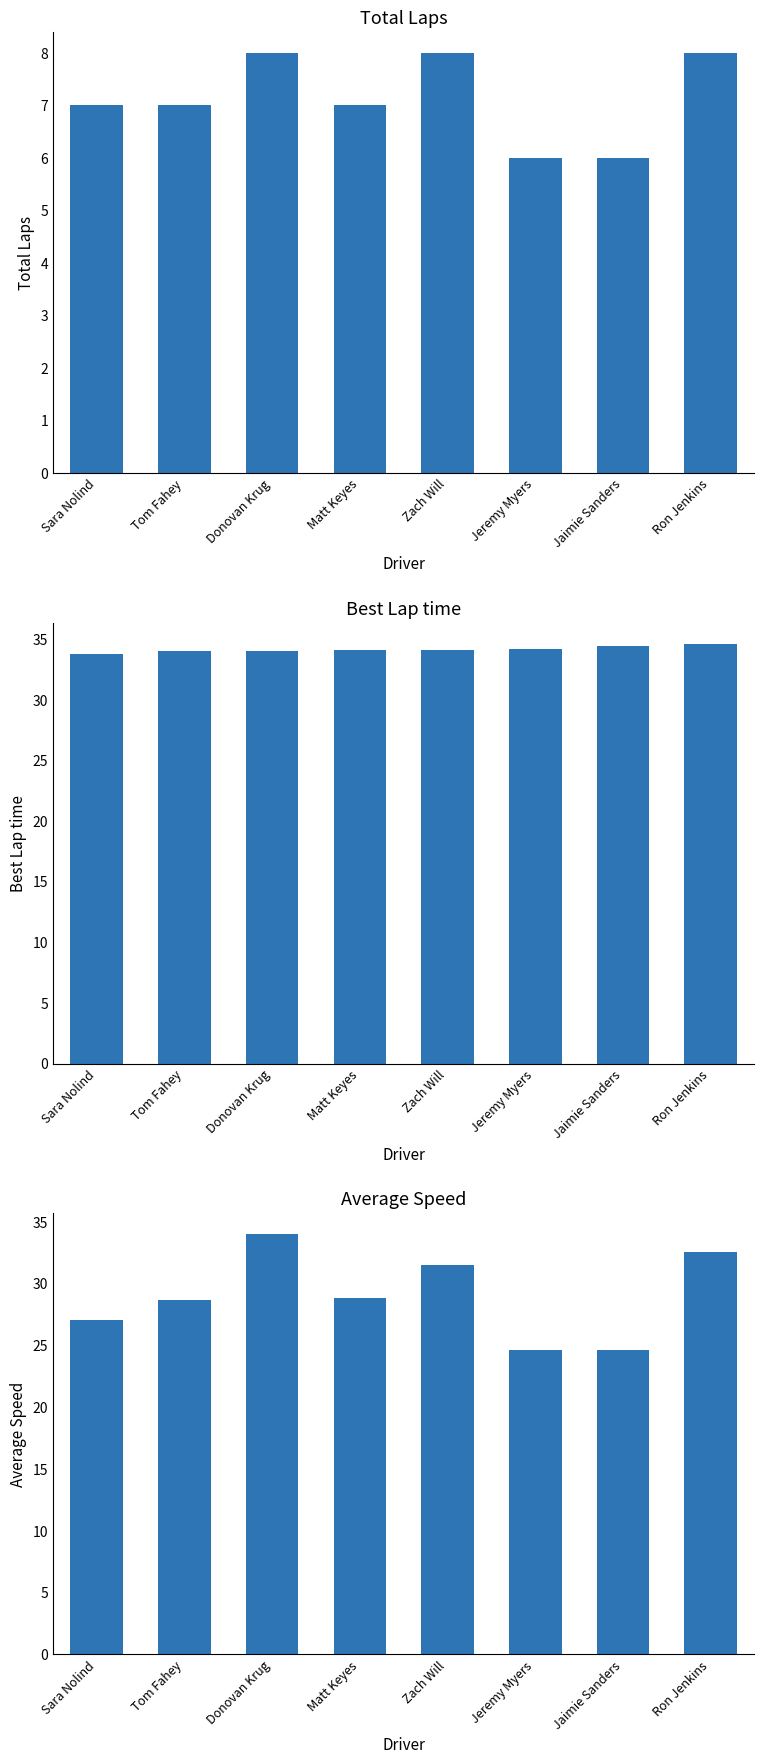

What is the total value across all series at Sara Nolind?

67.8